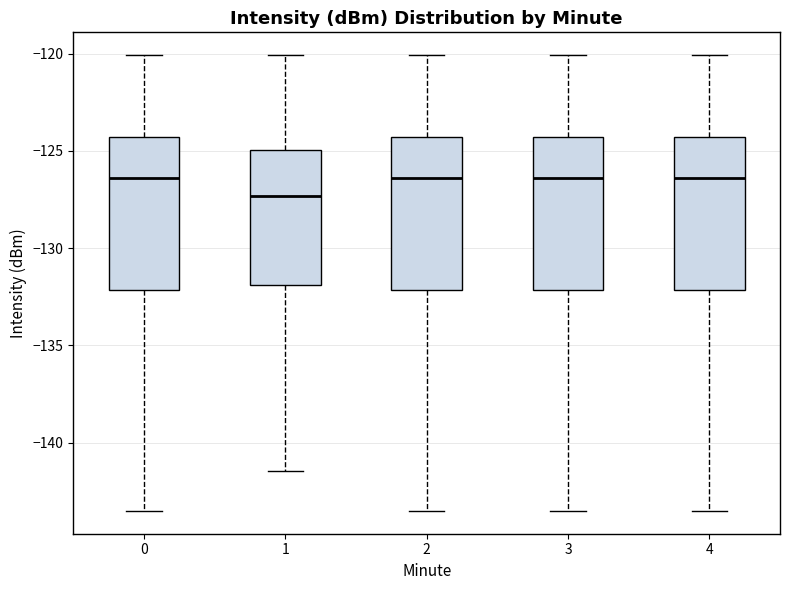

Reading left to right, transcribe this box plot: for each box, give where its median line is, the range the box spans, and where its two whiskers end, as read against the y-axis. The values are not printed on the chart, so give them approximately, as read against the axis.

0: median -126.5, box -132.0 to -124.5, whiskers -143.5 to -120.0
1: median -127.5, box -132.0 to -125.0, whiskers -141.5 to -120.0
2: median -126.5, box -132.0 to -124.5, whiskers -143.5 to -120.0
3: median -126.5, box -132.0 to -124.5, whiskers -143.5 to -120.0
4: median -126.5, box -132.0 to -124.5, whiskers -143.5 to -120.0